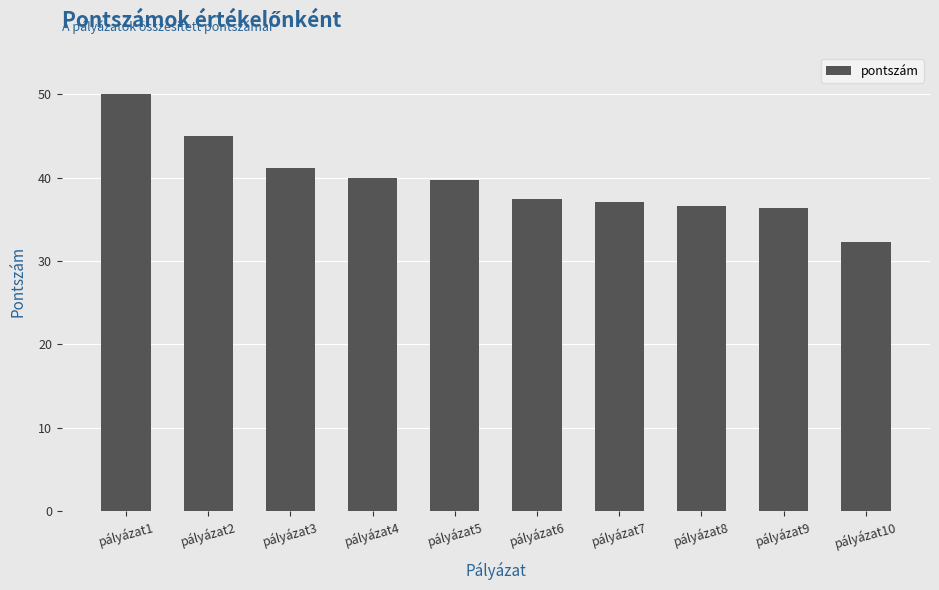

True or false: the data shows 37.0 at pályázat7.

True